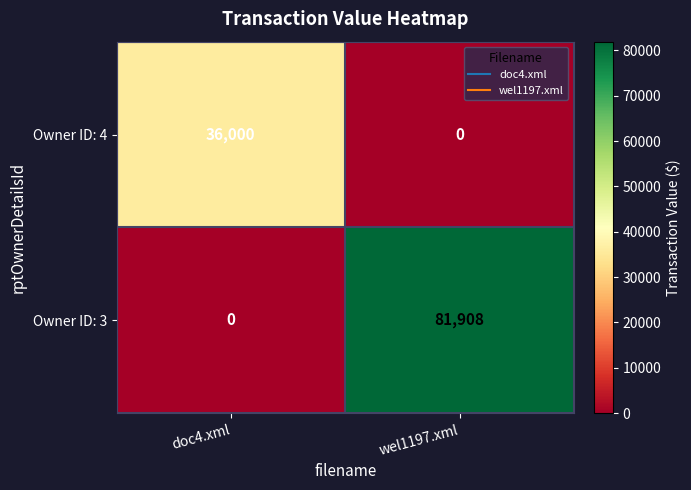

Which category has the highest value in the Owner ID: 4 series?

doc4.xml